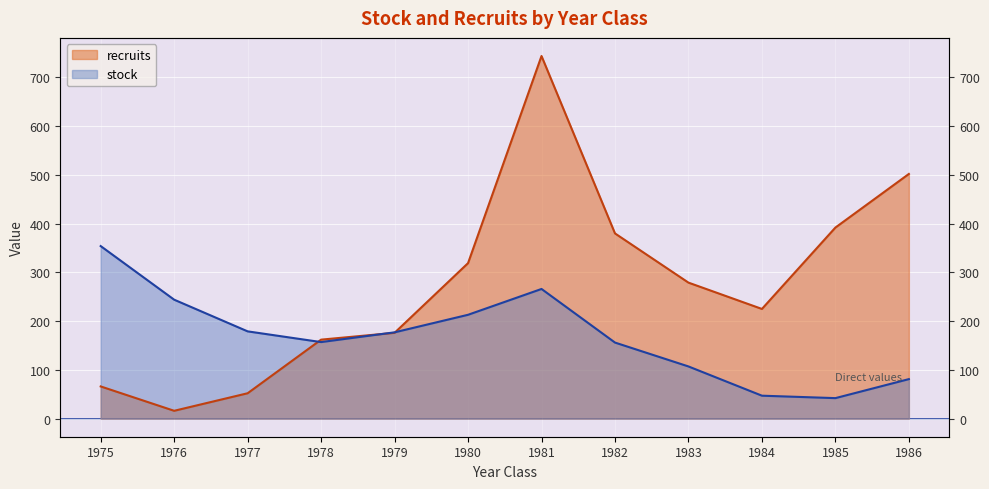

How many values in the recruits series are below 279?

6